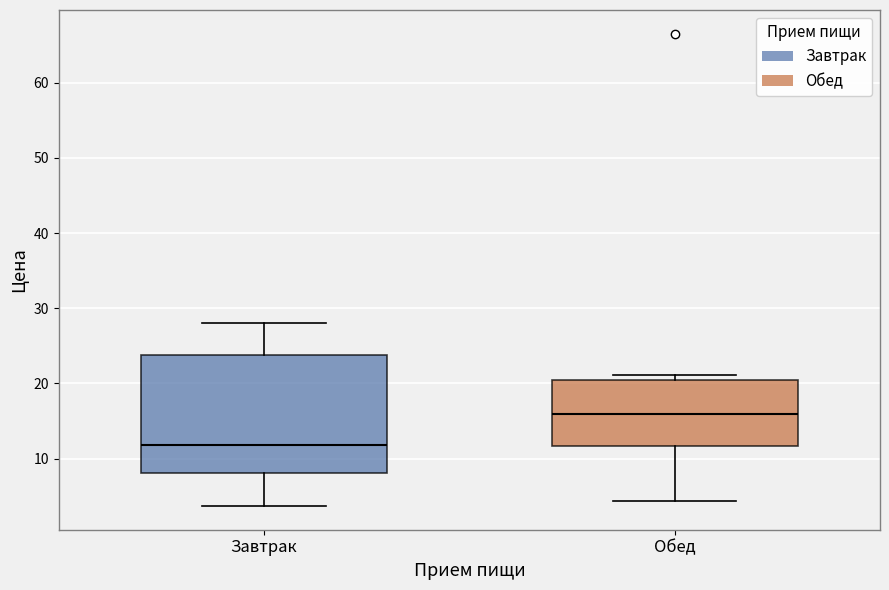

Reading left to right, transcribe this box plot: for each box, give where its median line is, the range the box spans, and where its two whiskers end, as read against the y-axis. The values are not printed on the chart, so give them approximately, as read against the axis.

Завтрак: median 12, box 8 to 24, whiskers 4 to 28
Обед: median 16, box 12 to 21, whiskers 4 to 21 (just above the box's upper edge)